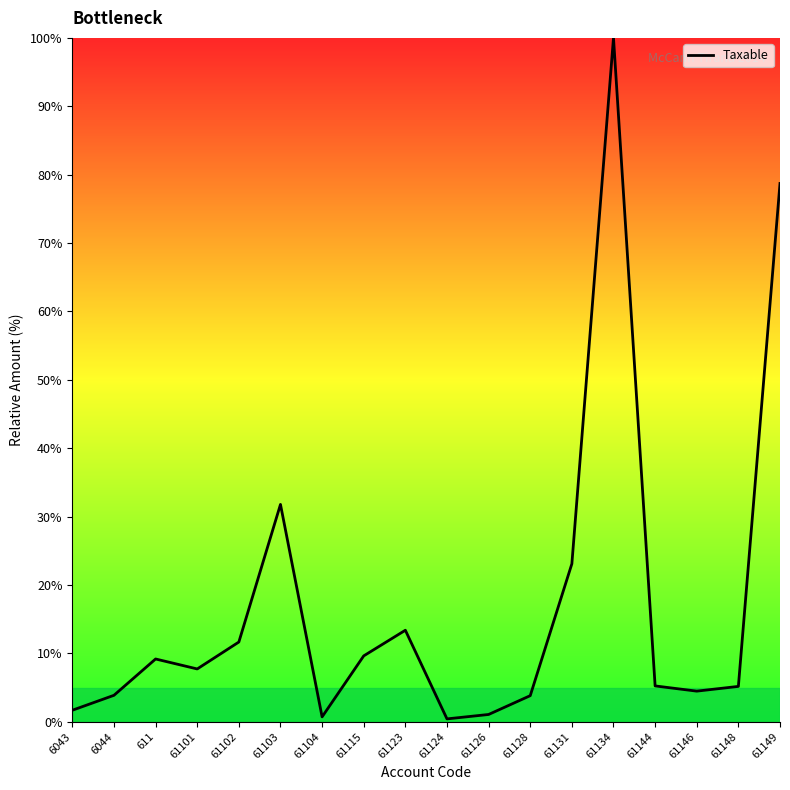

What is the difference between the values at 61104 and 61123?

12.7